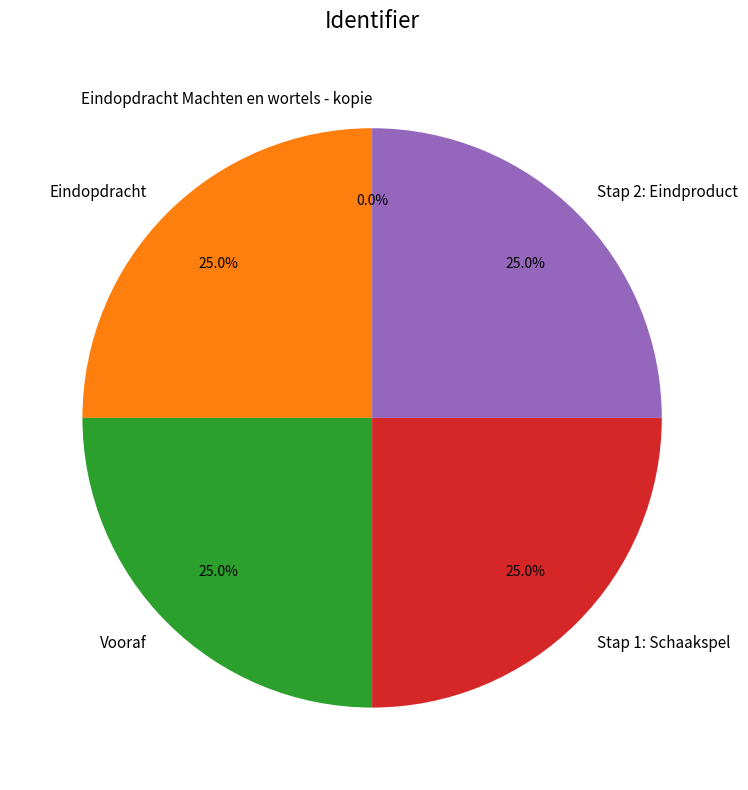

What portion of the pie excludes Eindopdracht?

75.0%